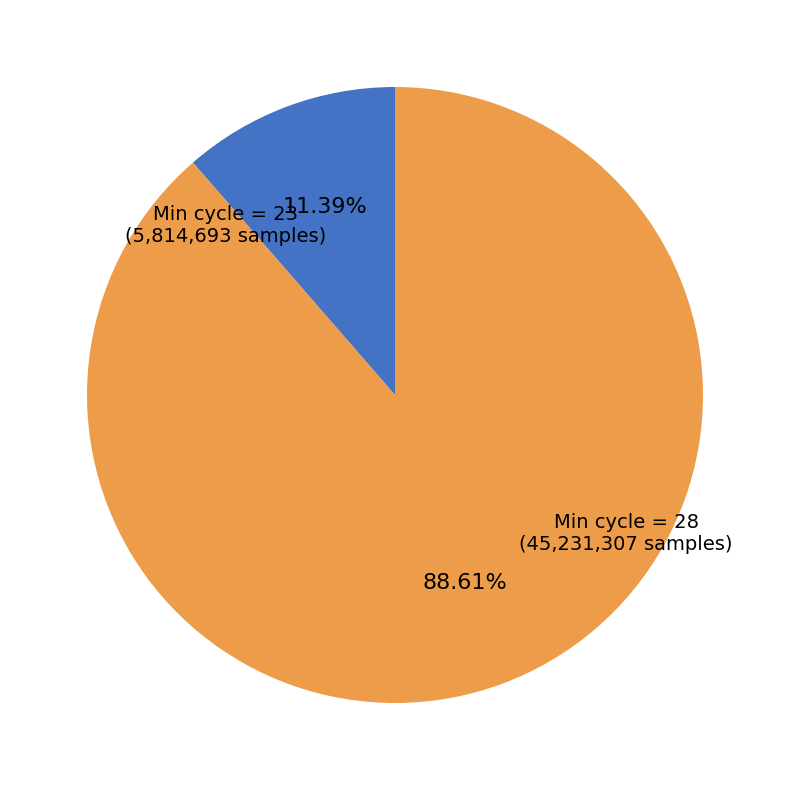

To the nearest percent, what is the average slice percentage?

50%